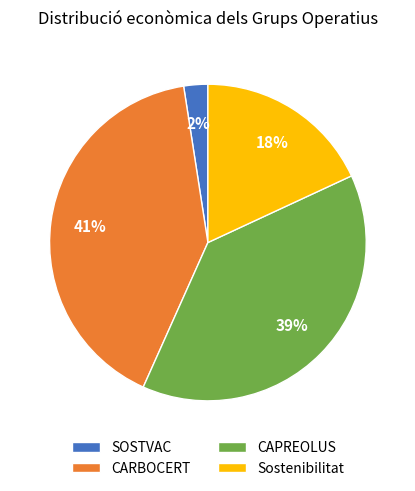

Count the number of slices in the pie.

4